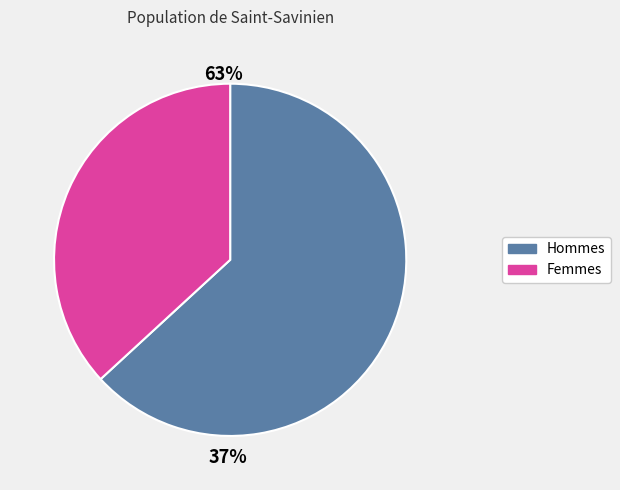

True or false: 7 accounts for 1% of the total.

False